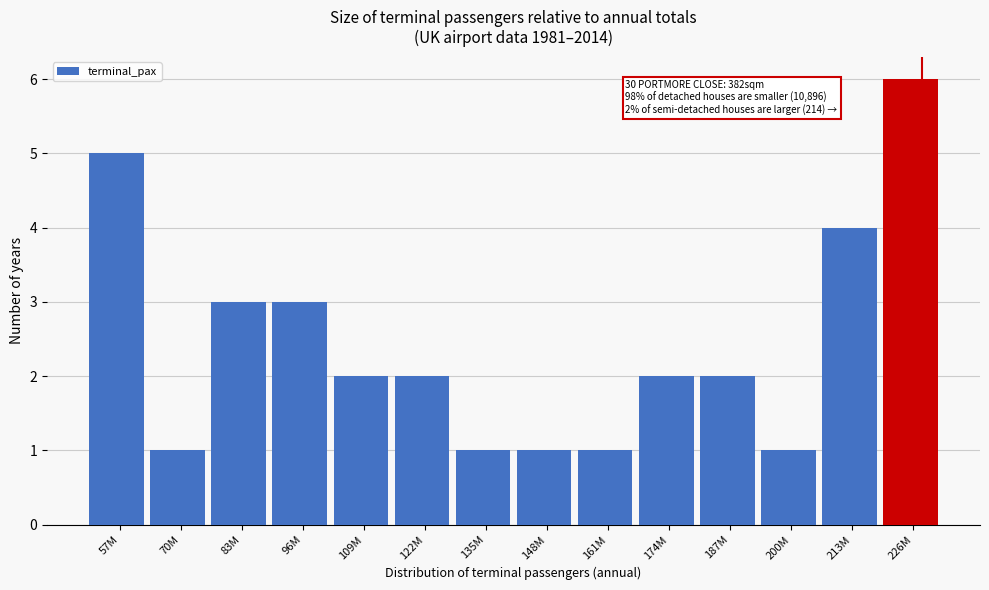

Reading left to right, list all the values displayed in this chart.

5	1	3	3	2	2	1	1	1	2	2	1	4	6